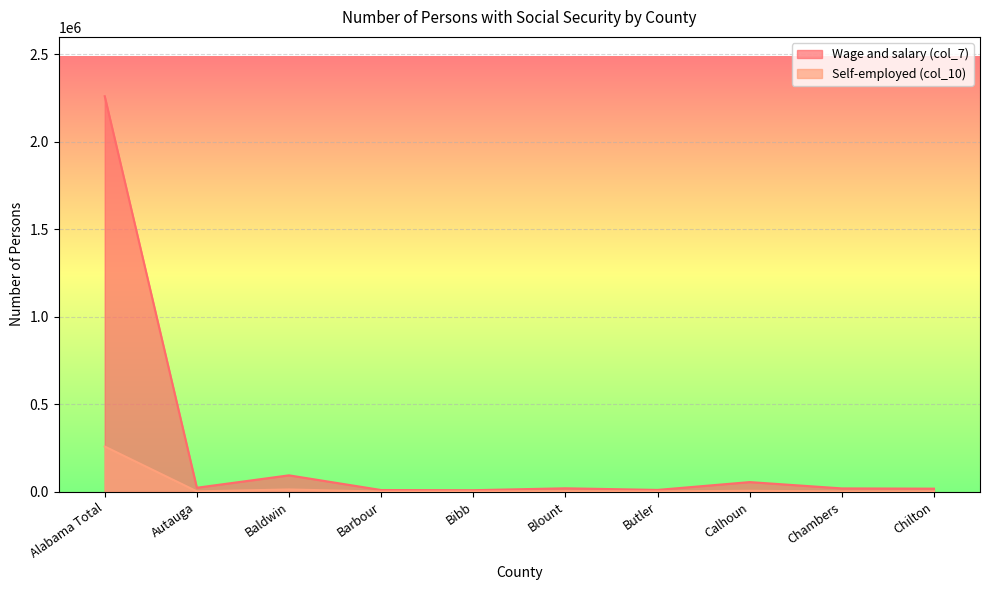

Which has a higher value, Baldwin or Butler?

Baldwin